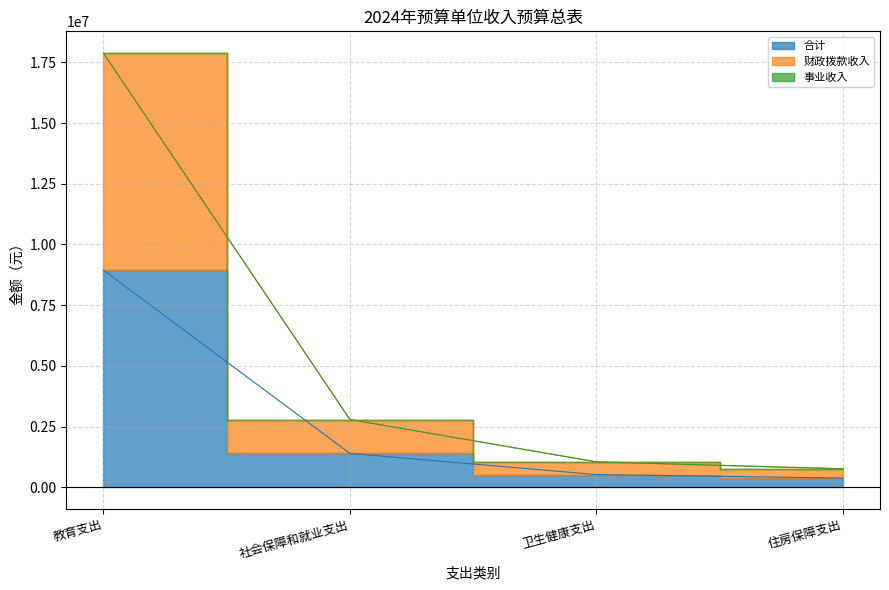

Between 住房保障支出 and 教育支出, which is larger?

教育支出